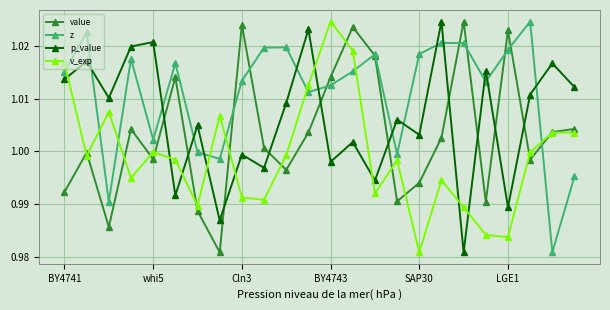

True or false: value has more than 2 points higher than both neighbors.

True